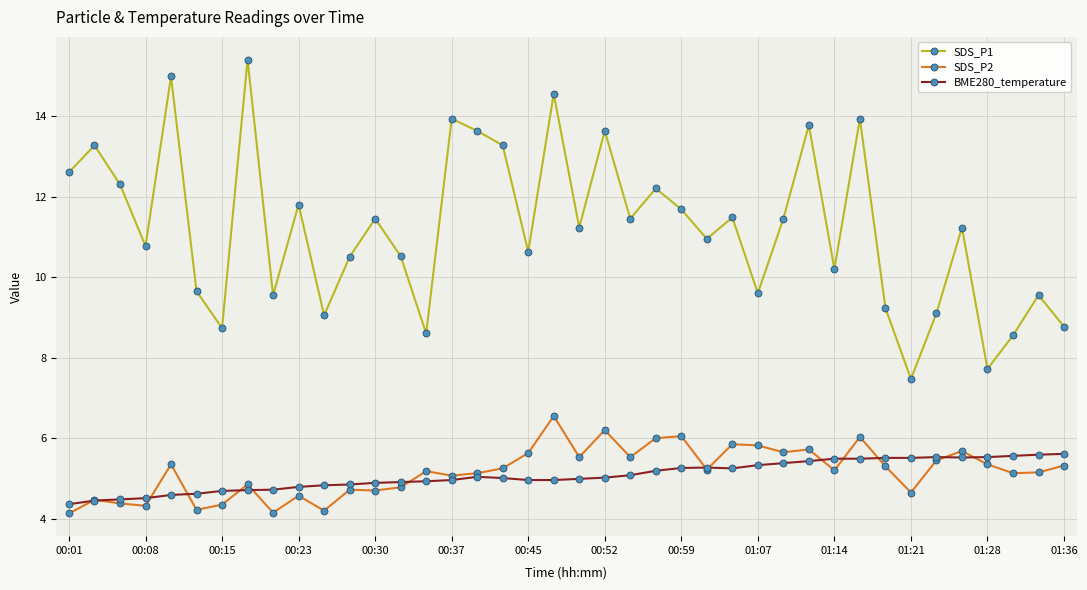

Rank the series by their maximum value, from highest to lowest.

SDS_P1, SDS_P2, BME280_temperature